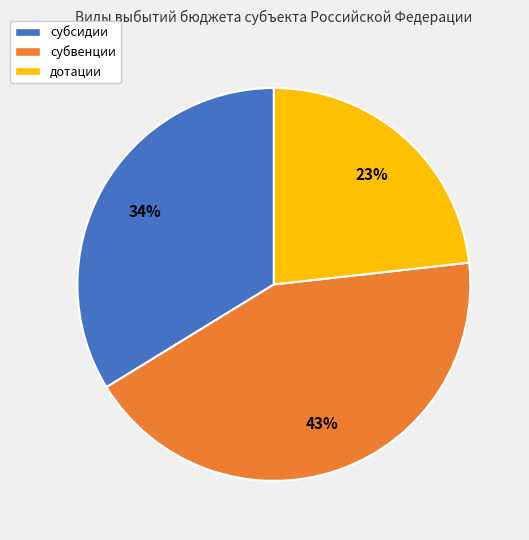

Rank the categories by value from lowest to highest.

дотации, субсидии, субвенции